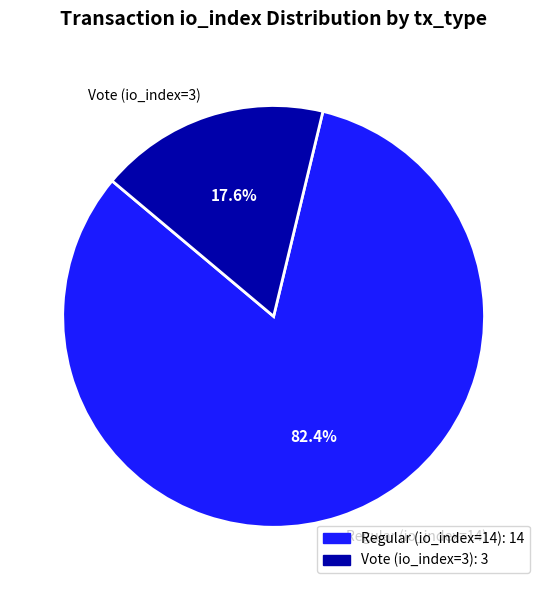

Rank the categories by value from highest to lowest.

Regular (io_index=14), Vote (io_index=3)